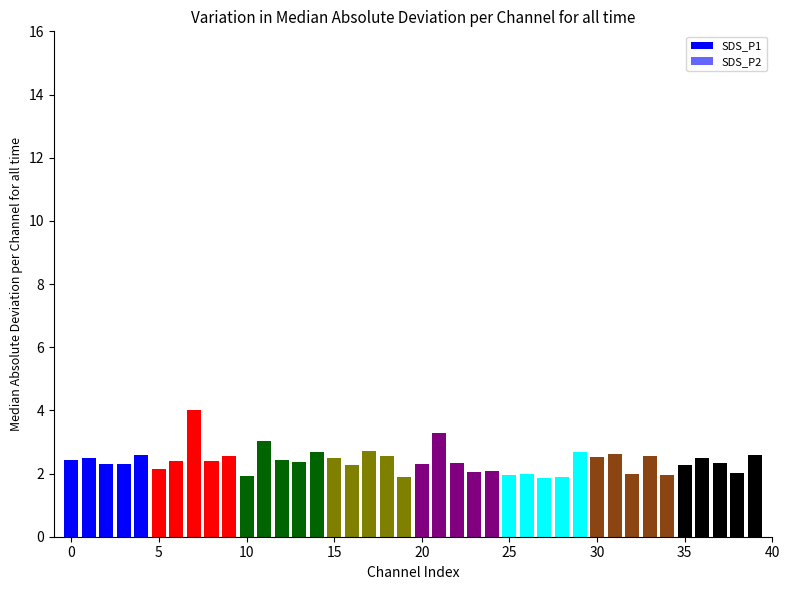

What is the approximate value of SDS_P1 at 34?

2.0